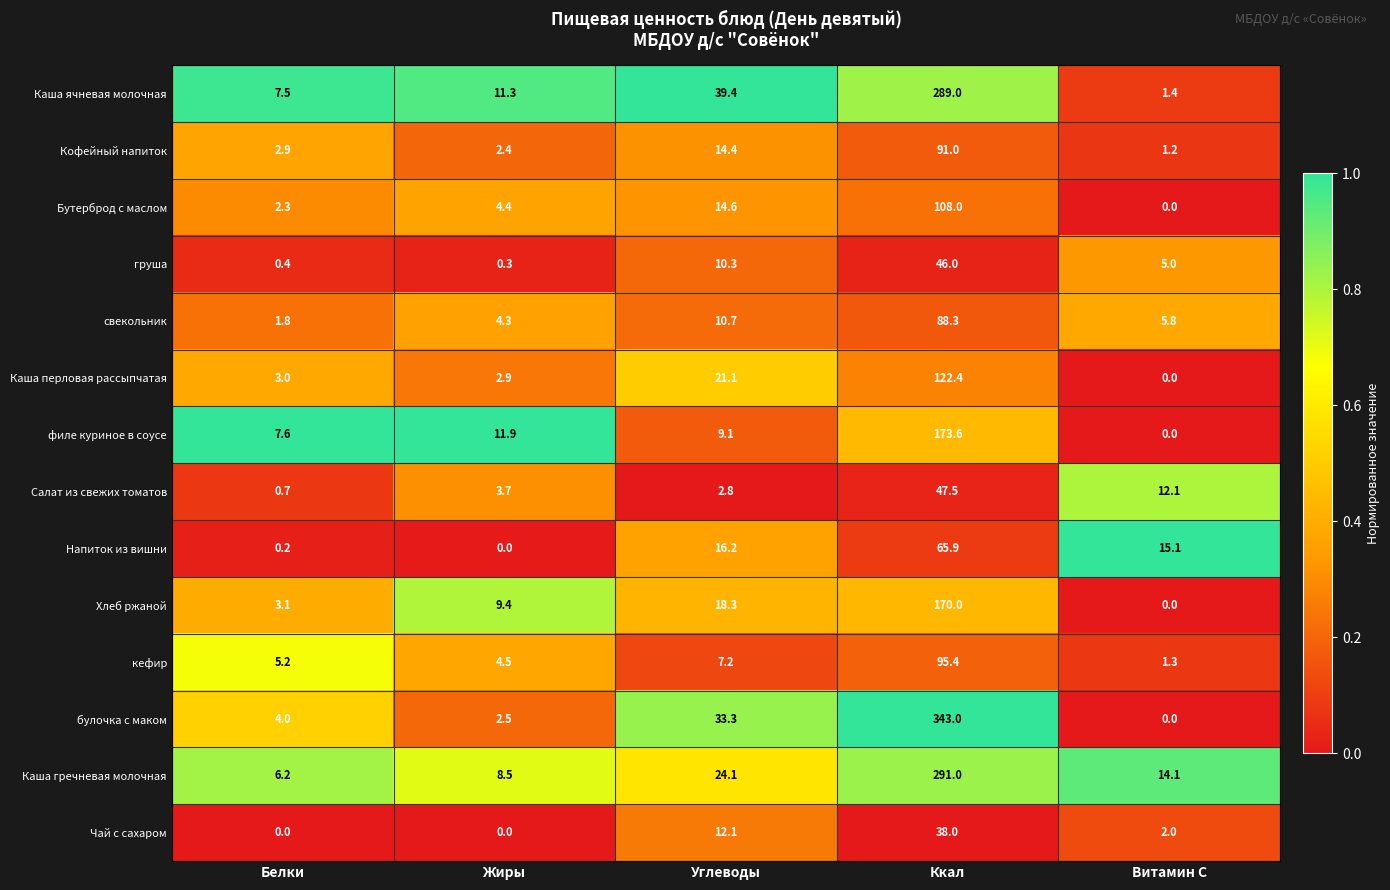

Between Ккал and Витамин С, which series saw the biggest shift?

булочка с маком